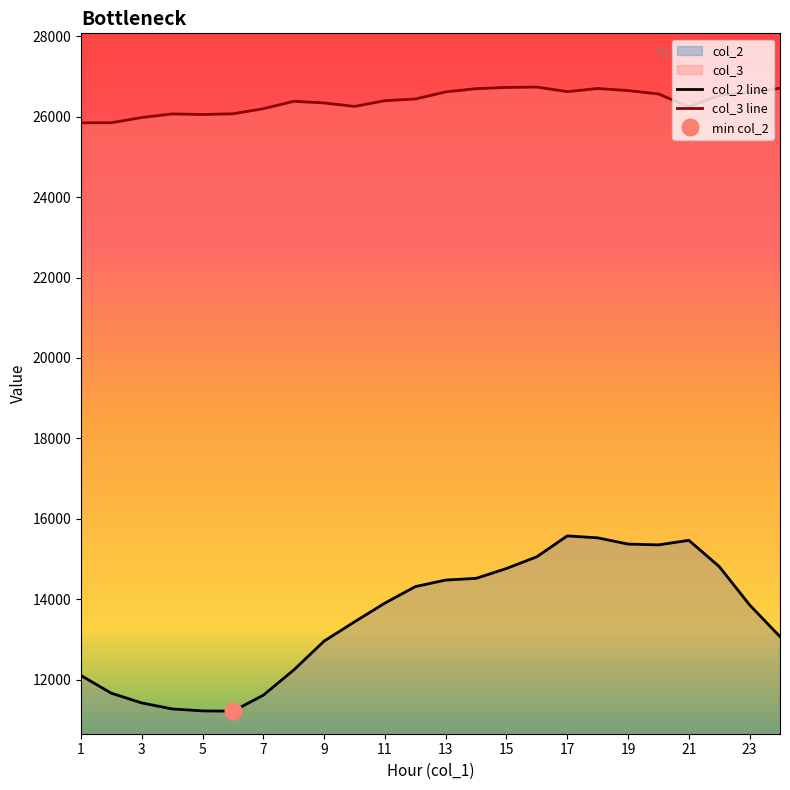

The value of col_3 line at 11 is 36812. True or false?

False